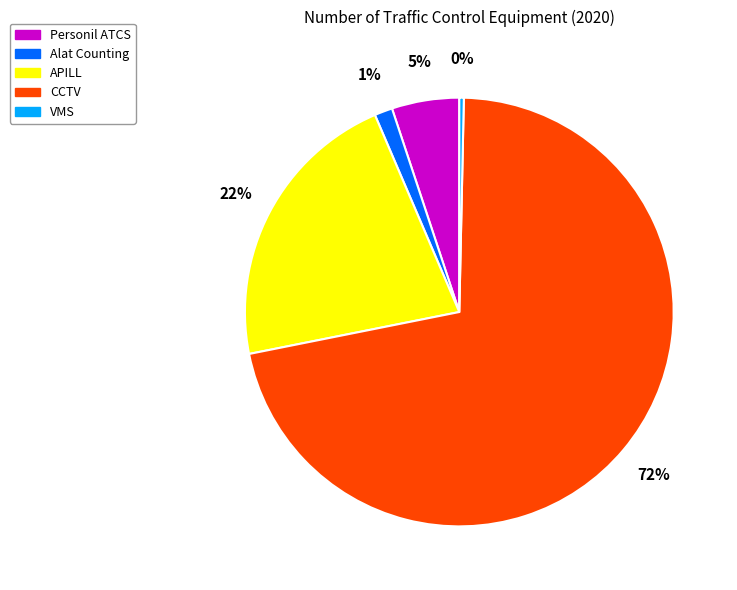

What percentage is the Personil ATCS slice, to the nearest percent?

5%